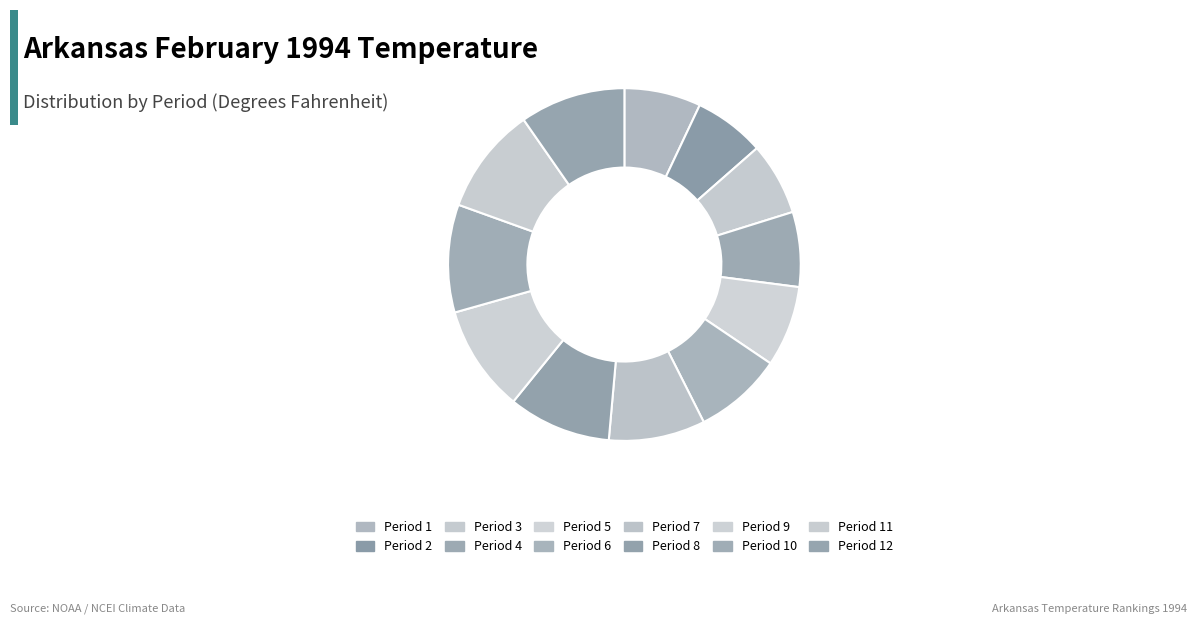

Combined, do Period 11 and Period 8 account for over 50%?

No